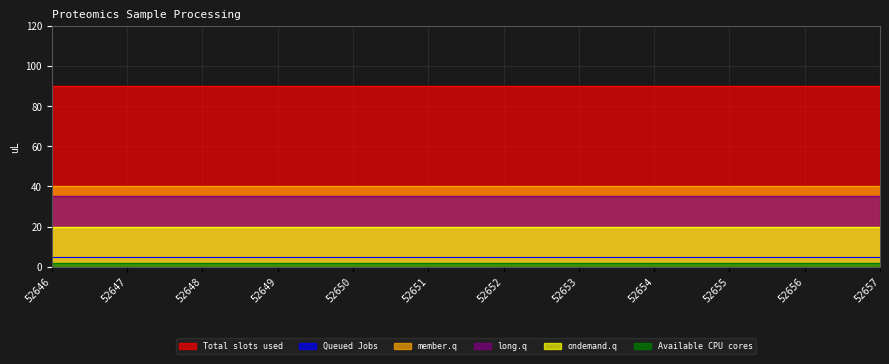

What is the total value across all series at 52654?

192